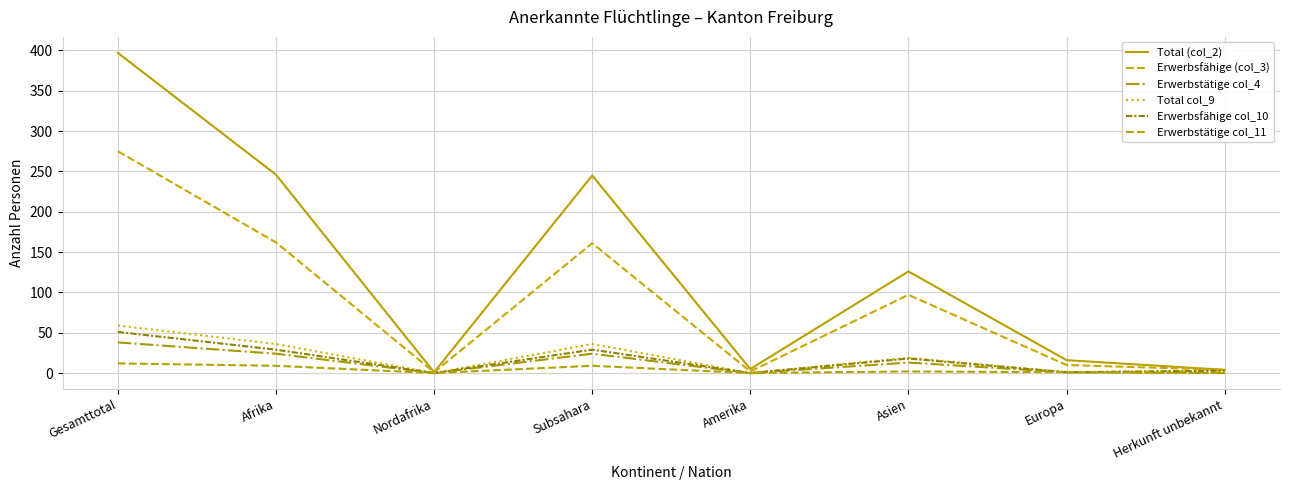

What are all the series names shown in the legend?

Total (col_2), Erwerbsfähige (col_3), Erwerbstätige col_4, Total col_9, Erwerbsfähige col_10, Erwerbstätige col_11